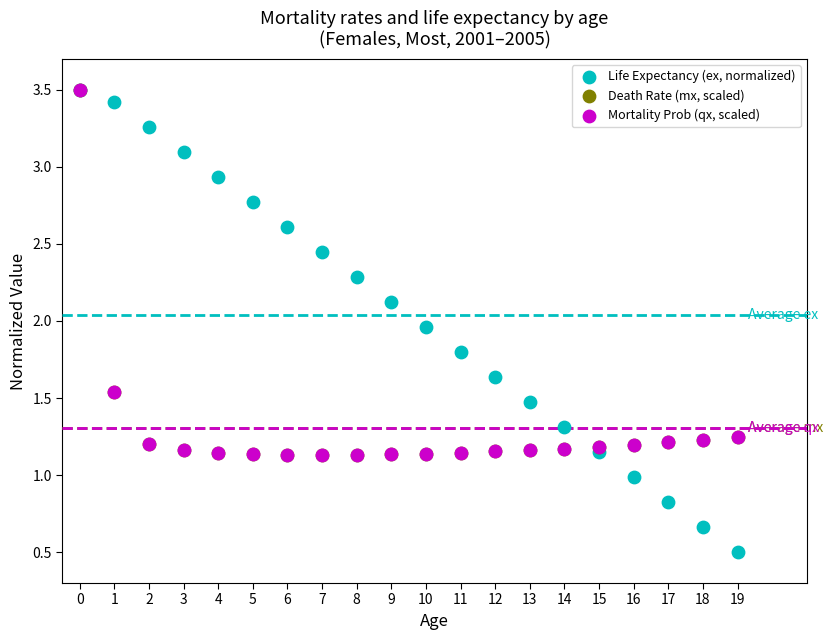

Which series has the widest spread of Y values?

Life Expectancy (ex, normalized)